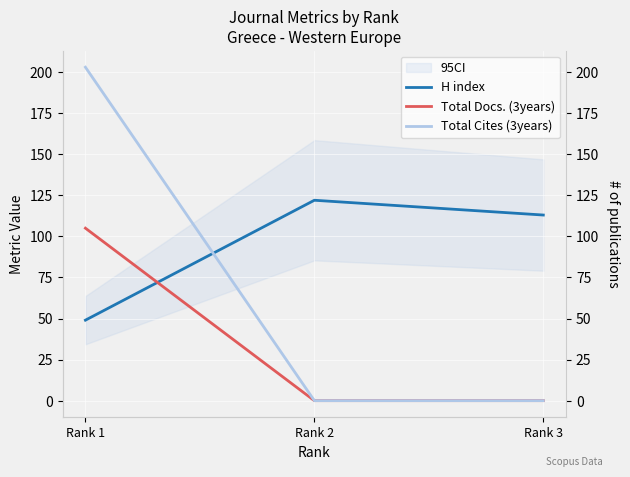

Is it true that Total Cites (3years) equals 203 at Rank 1?

True